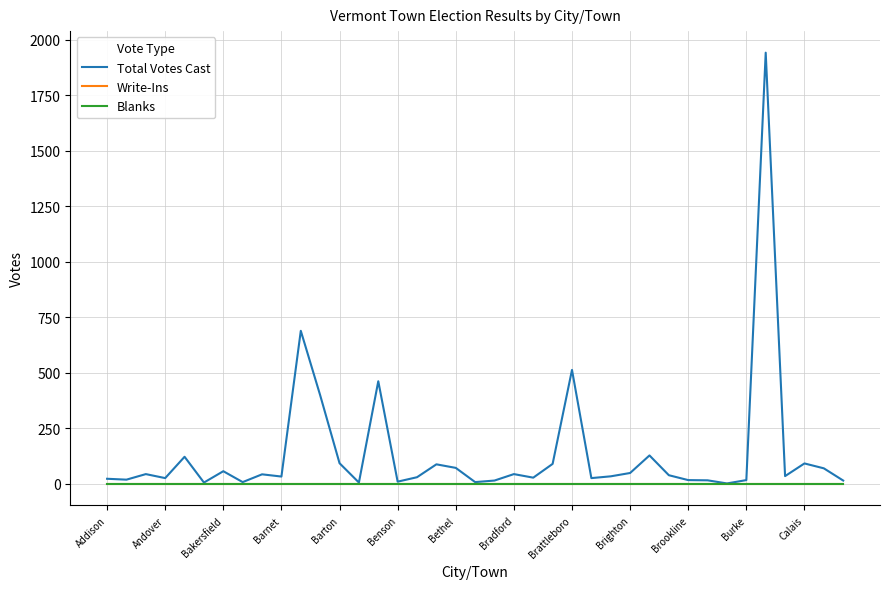

True or false: Total Votes Cast and Write-Ins cross at least once.

False